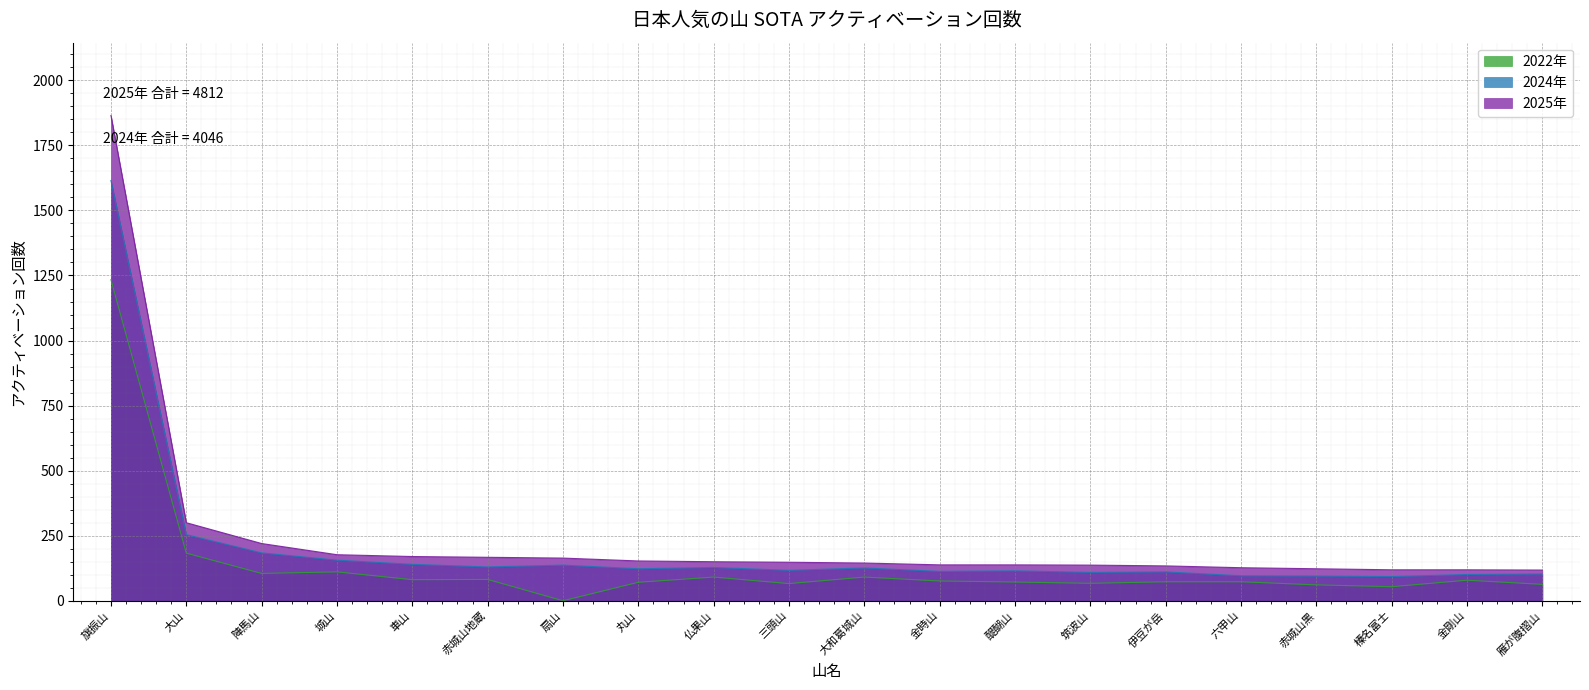

Does the chart display data point markers on the line(s)?

No